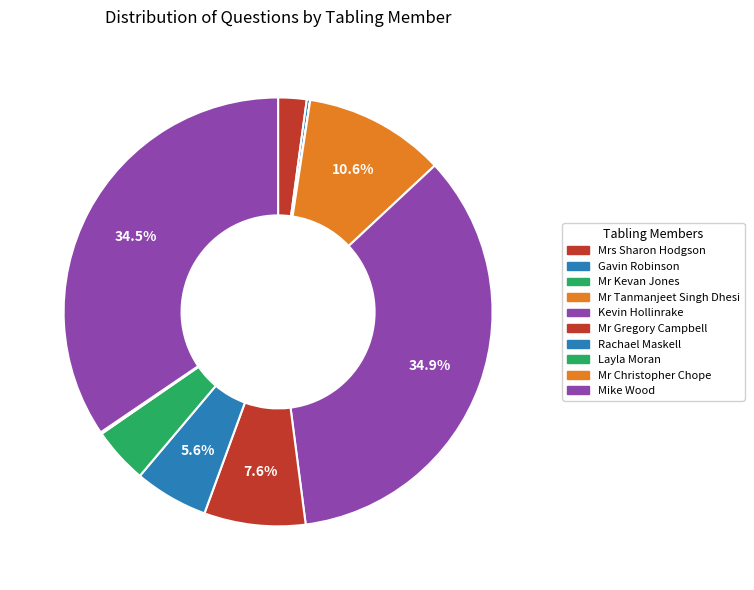

To the nearest percent, what percentage of the pie is Mrs Sharon Hodgson?

2%